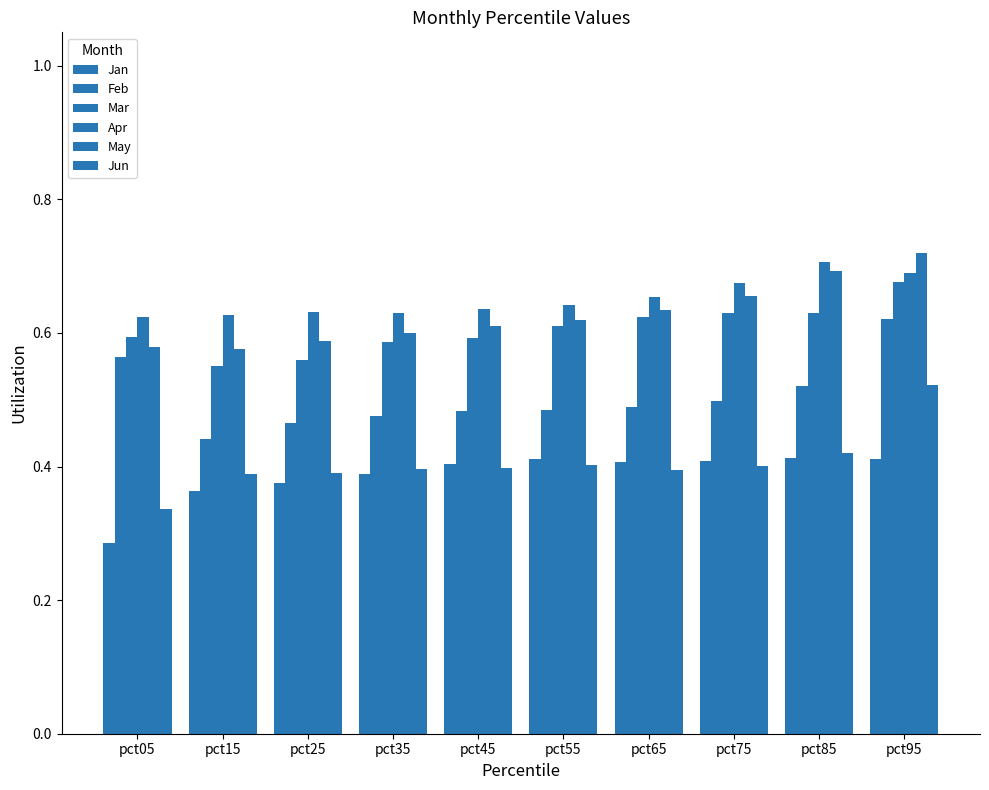

At which label is Mar closest to 0?

pct15